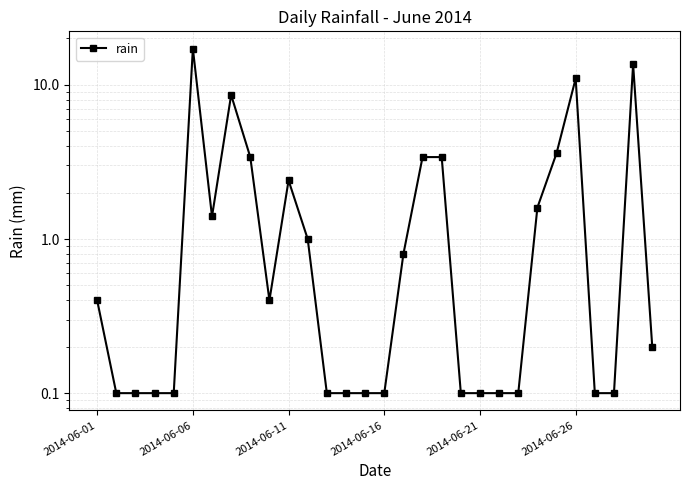

The value at 2014-06-21 is 0.0. True or false?

False